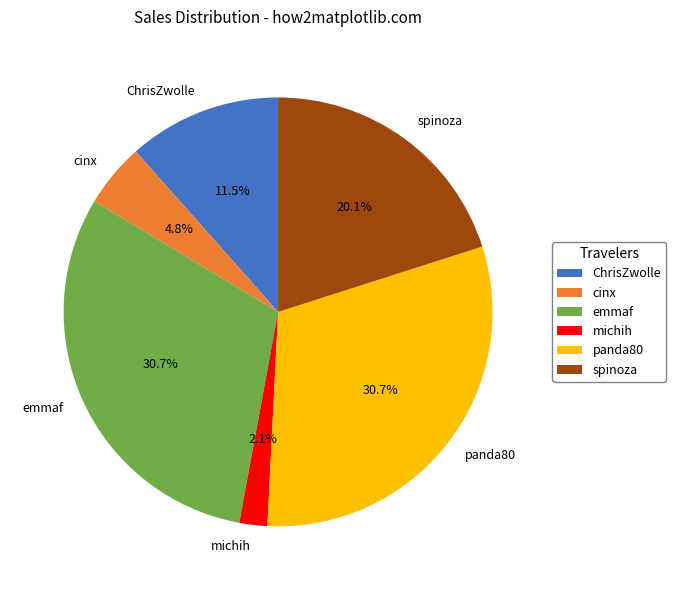

Does spinoza account for over 50% of the chart?

No